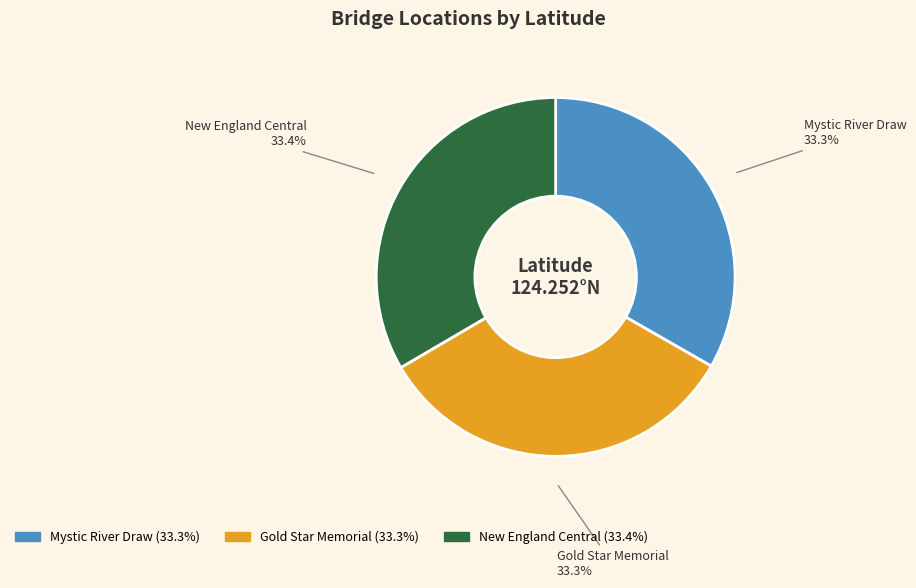

Is the sum of New England Central and Mystic River Draw greater than half?

Yes